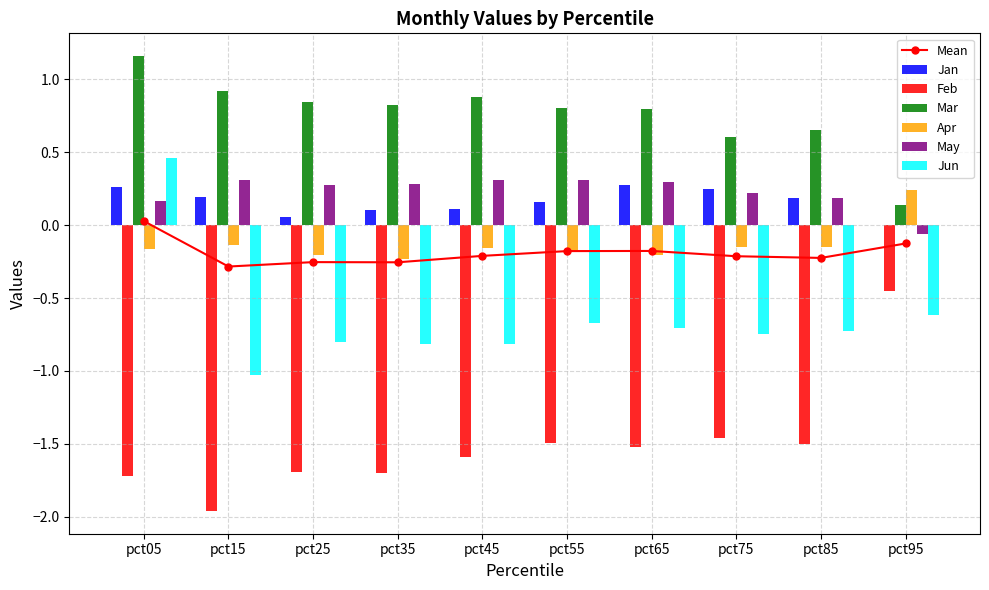

What is the sum of the Jan values at pct35 and pct15?

0.3